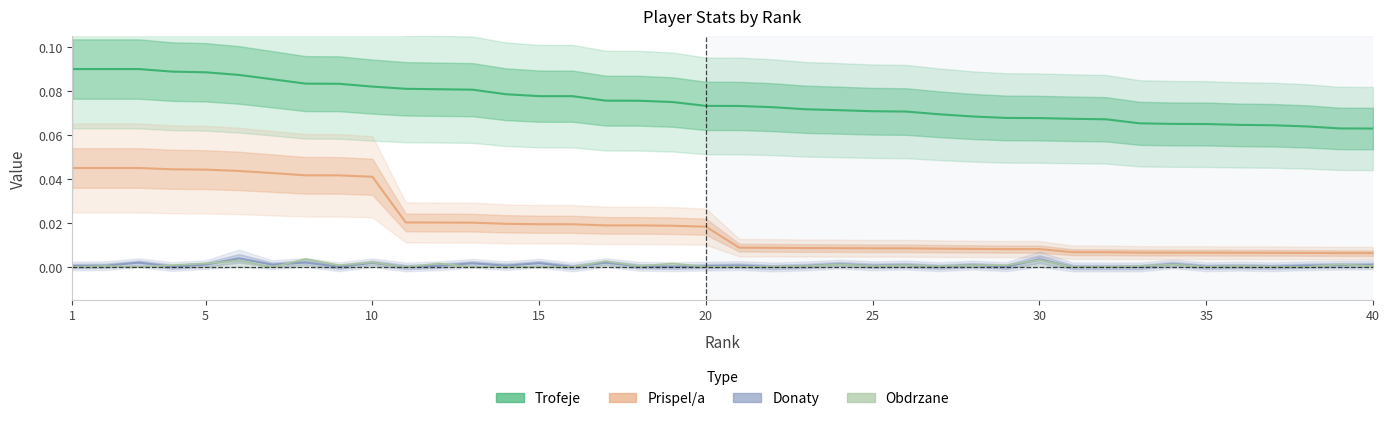

What is the sum of the Prispel/a values at 15 and 27?

0.1